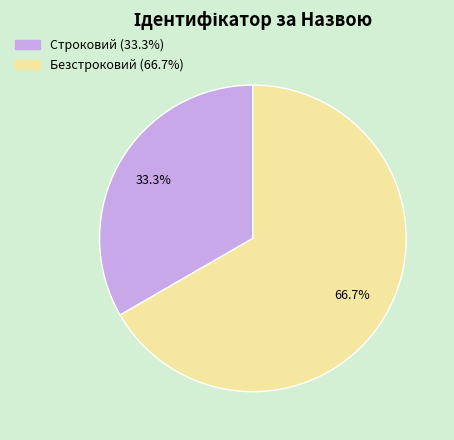

How many slices are in this pie chart?

2